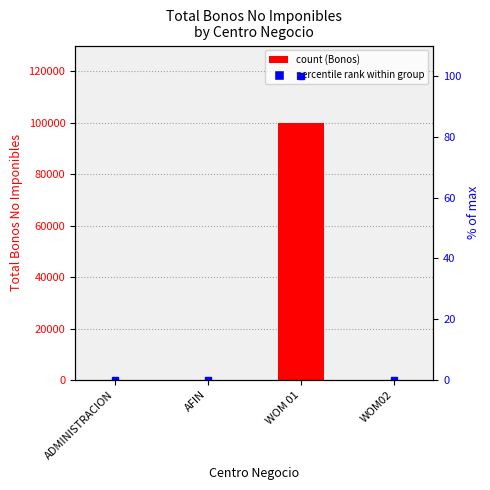

Reading right to left, transcribe all the data shown in this chart.

Total Bonos No Imponibles: WOM02=0	WOM 01=100000	AFIN=0	ADMINISTRACION=0
percentile rank within group: WOM02=0	WOM 01=100	AFIN=0	ADMINISTRACION=0